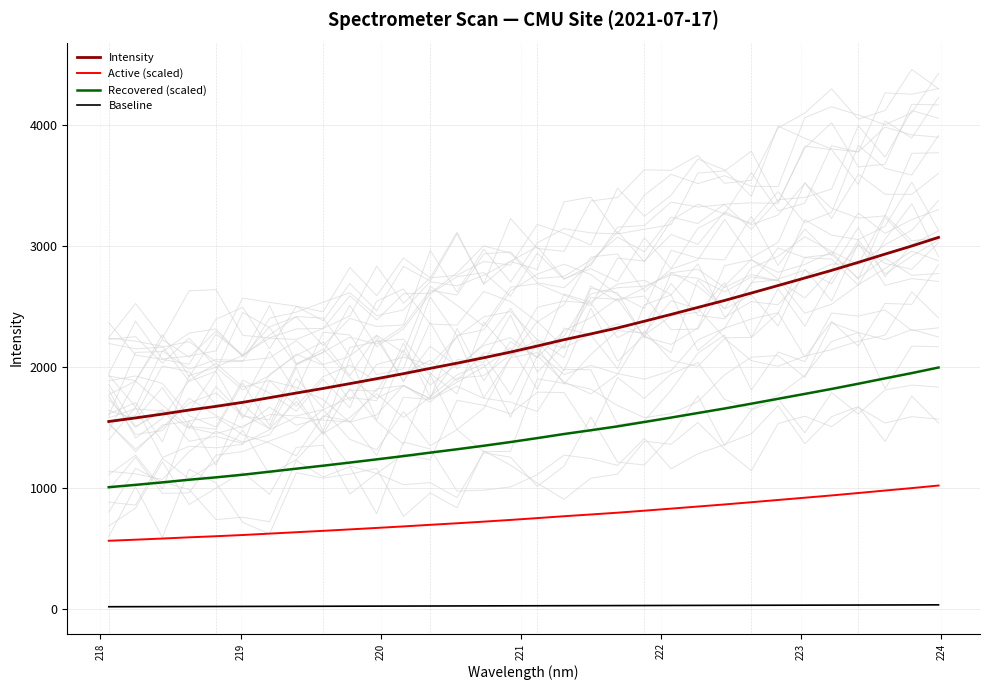

What is the value of the Recovered (scaled) point at the 24th from the left?

1657.9